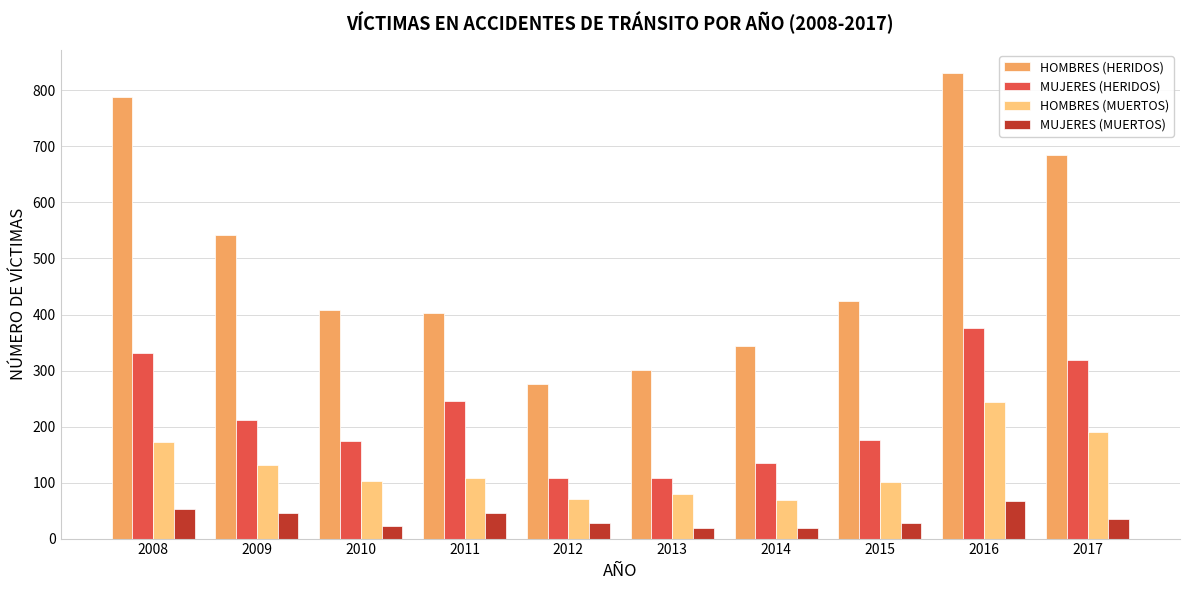

What is the difference between the HOMBRES (MUERTOS) values at 2017 and 2014?

123